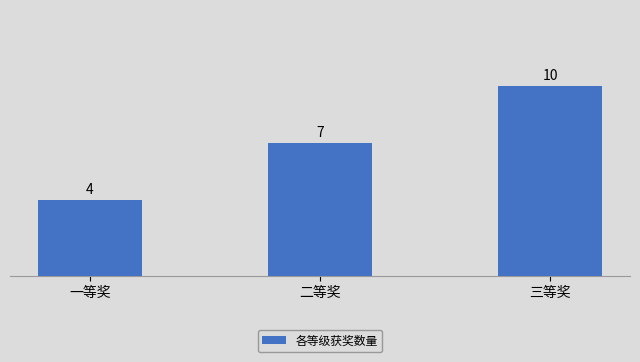

What is the sum of the values at 一等奖 and 三等奖?

14